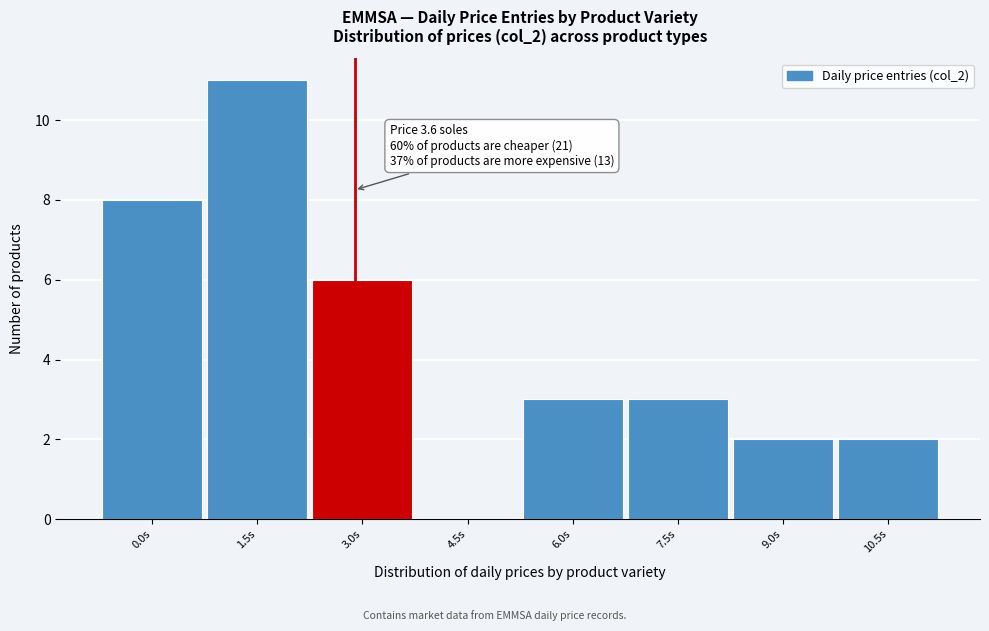

Reading left to right, extract all data points from this chart.

0.0s=8	1.5s=11	3.0s=6	4.5s=0	6.0s=3	7.5s=3	9.0s=2	10.5s=2